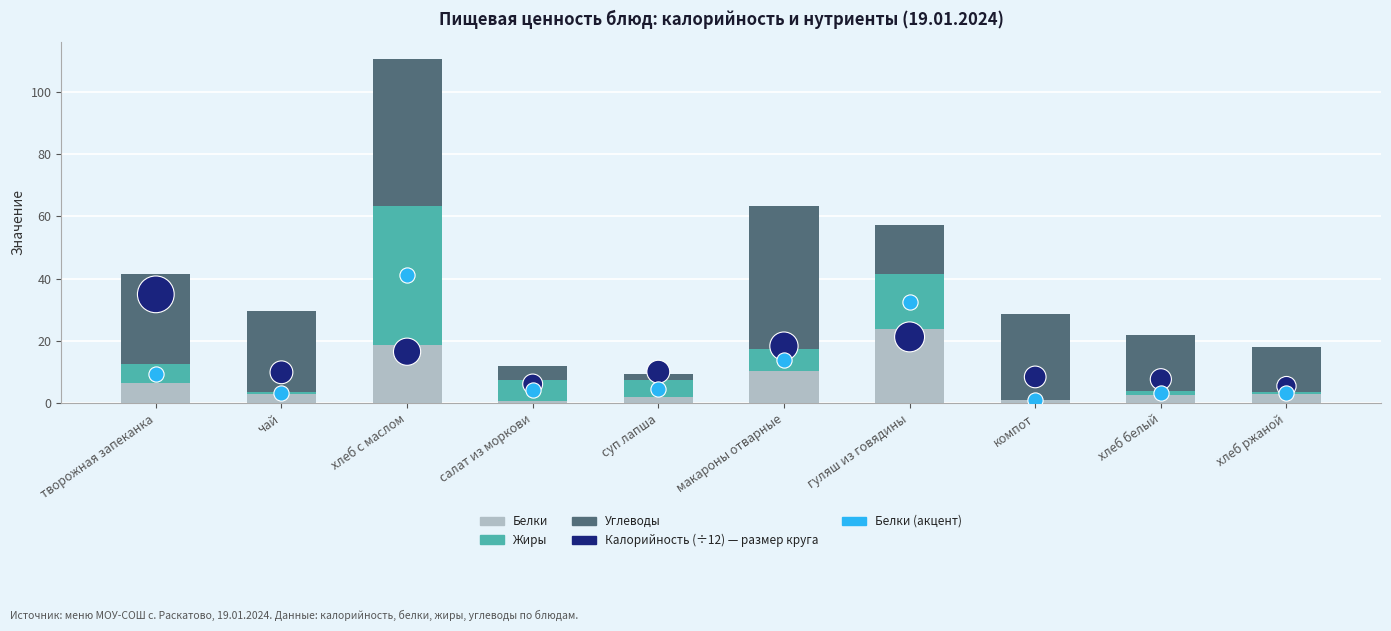

At how many categories does at least one series exceed 45?

2